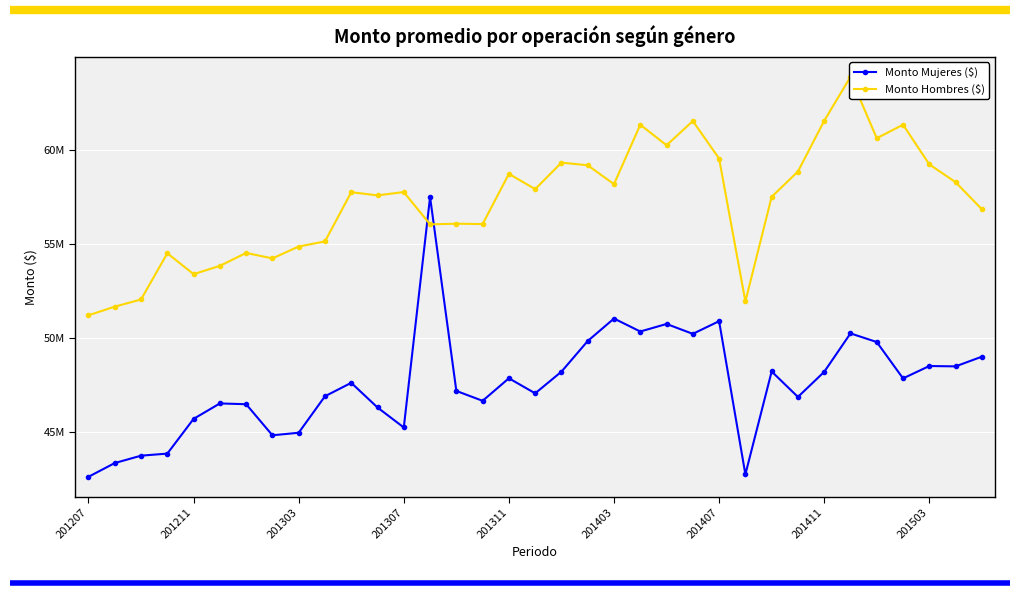

How many categories are shown in the chart?

35